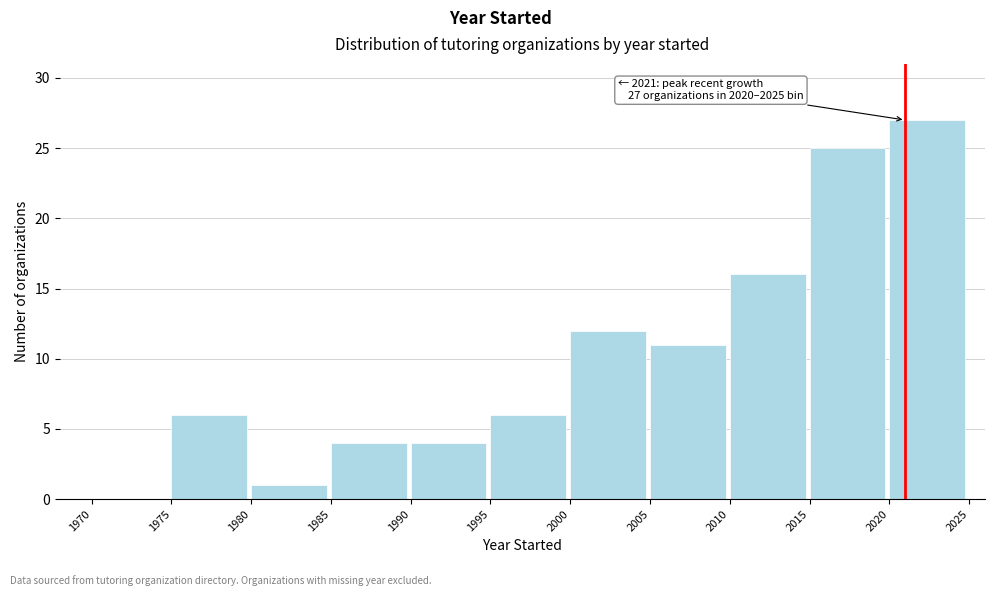

Which range on the x-axis has the tallest bar?

2020 to 2025